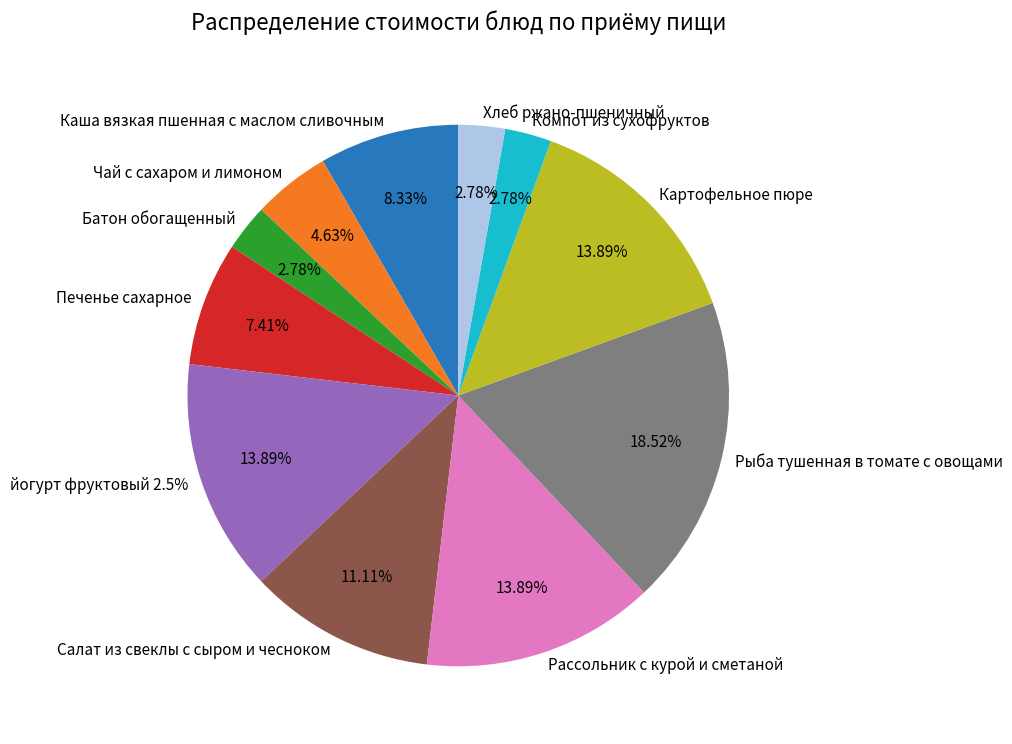

Is there a majority slice in this chart?

No